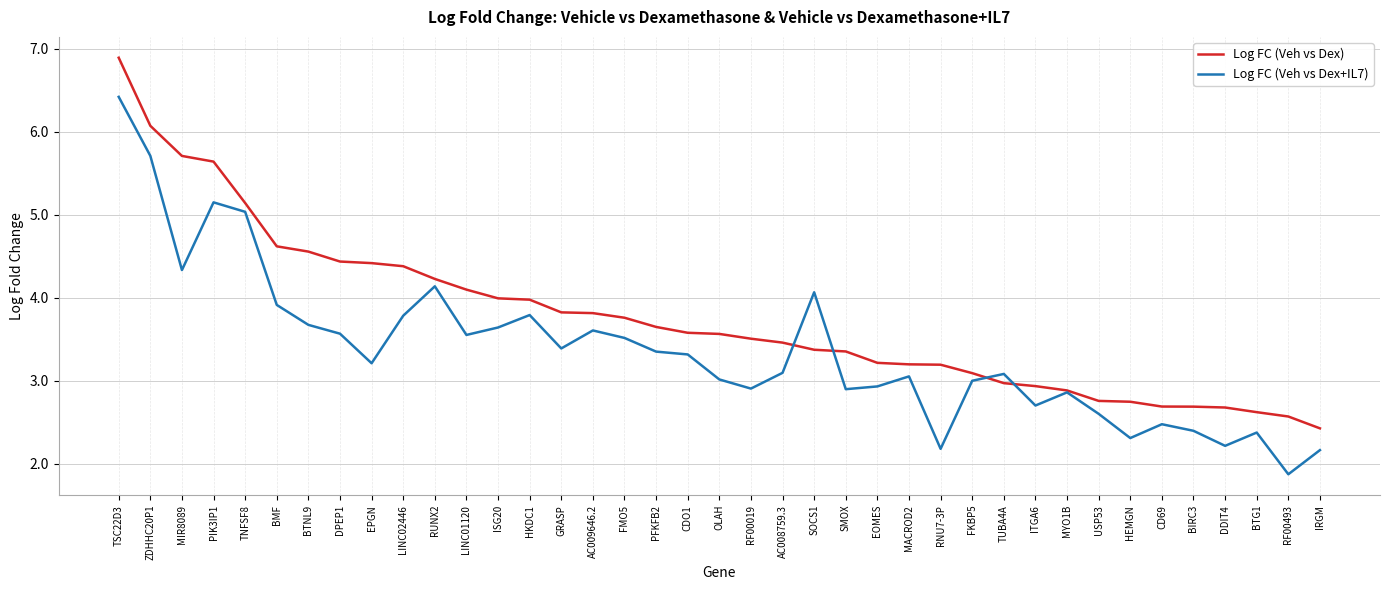

The value of Log FC (Veh vs Dex+IL7) at SMOX is 3.8. True or false?

False